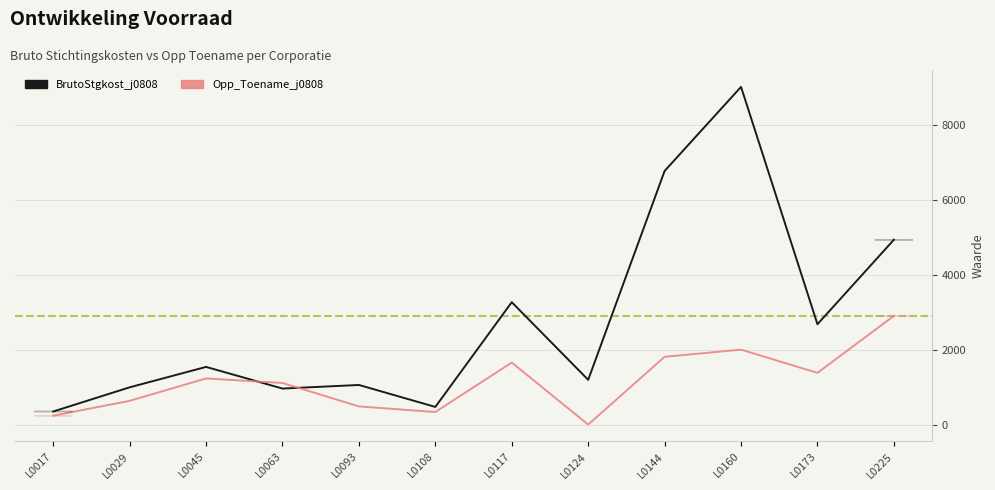

What is the difference between the maximum and minimum values in the Opp_Toename_j0808 series?

2900